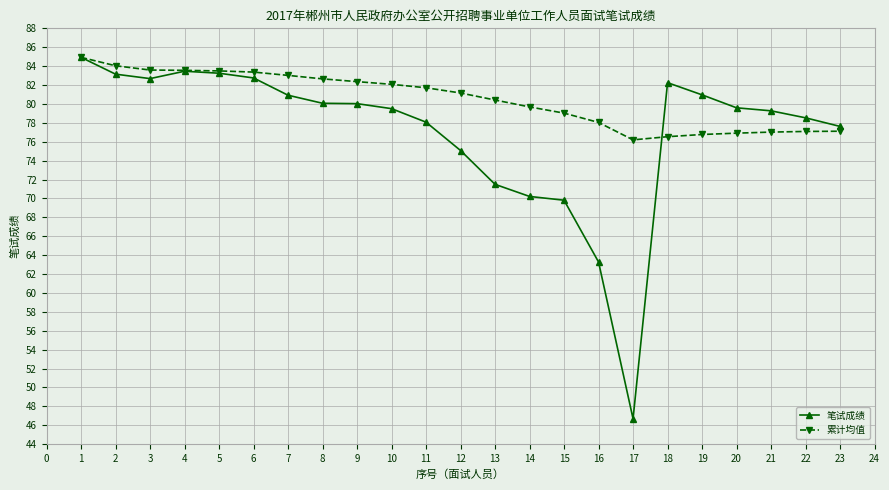

Which series has the largest range (max minus min)?

笔试成绩